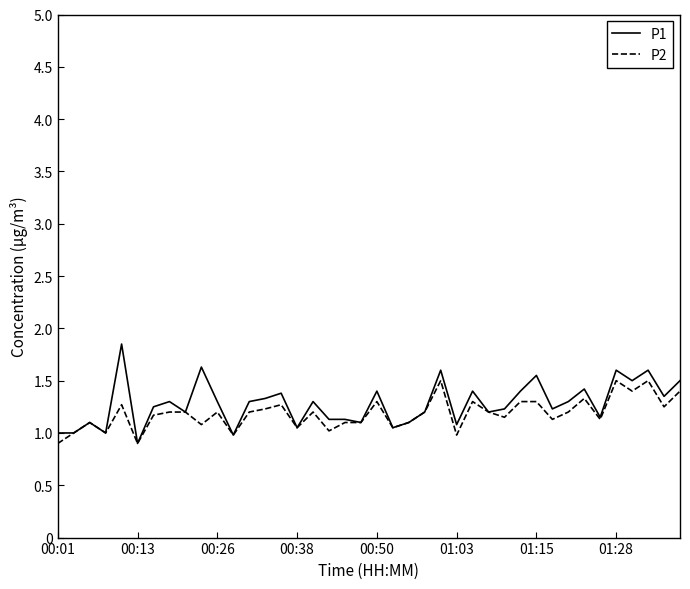

What is the maximum value shown in the chart?

1.9